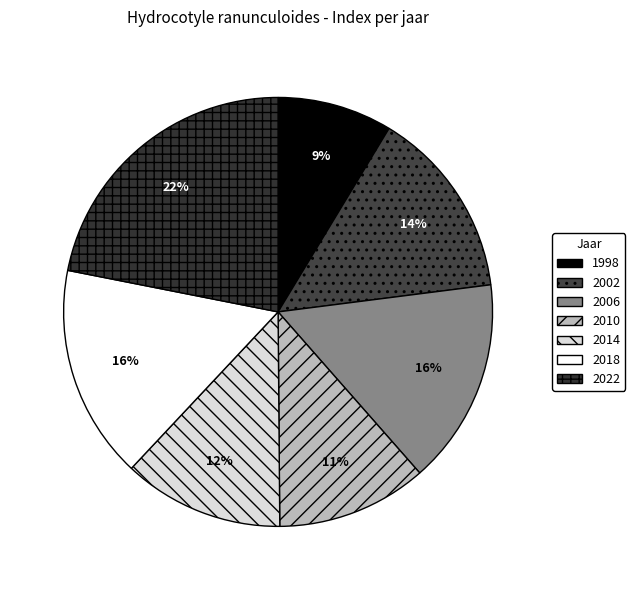

Which category has the smallest portion of the pie?

1998